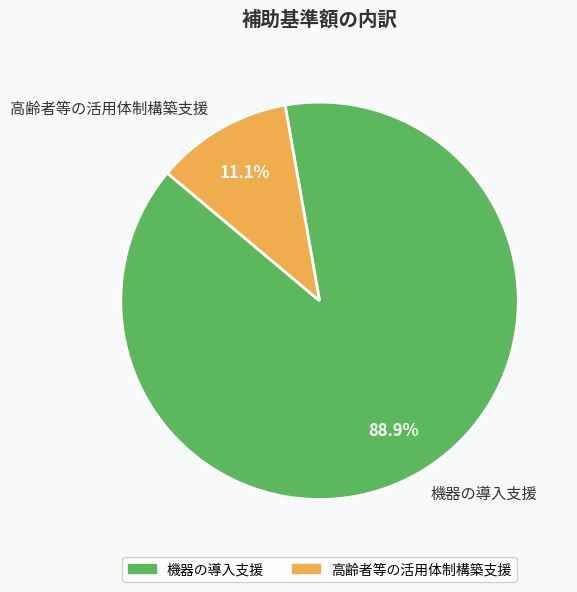

How much of the chart is everything except 高齢者等の活用体制構築支援?

88.9%